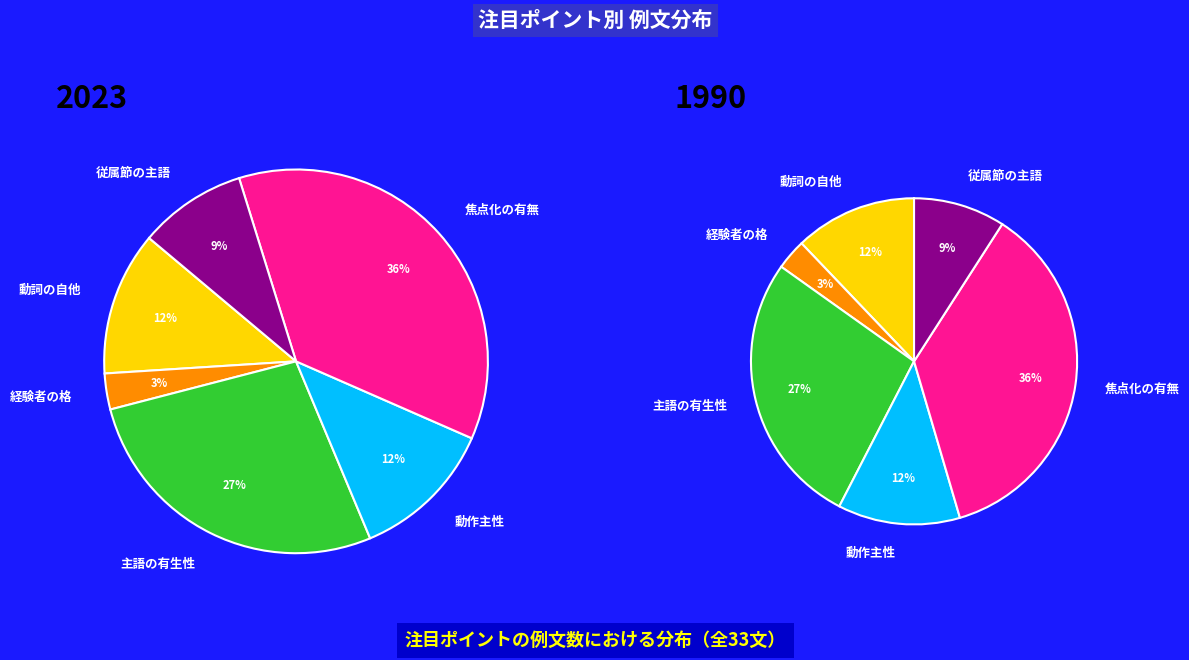

Does 動作主性 account for over 50% of the chart?

No